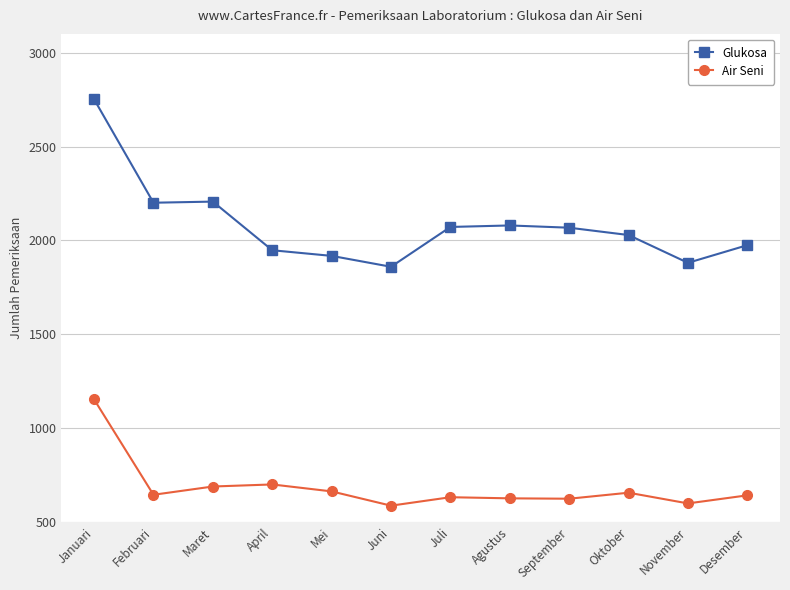

What is the minimum value shown in the chart?

588